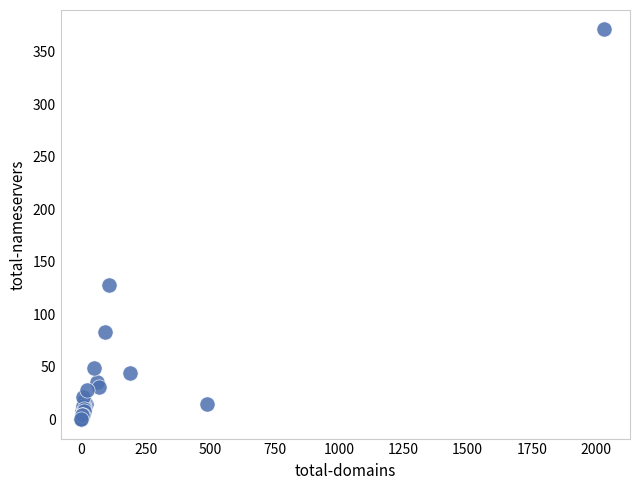

What Y value in the scatter plot is closest to 185?

128